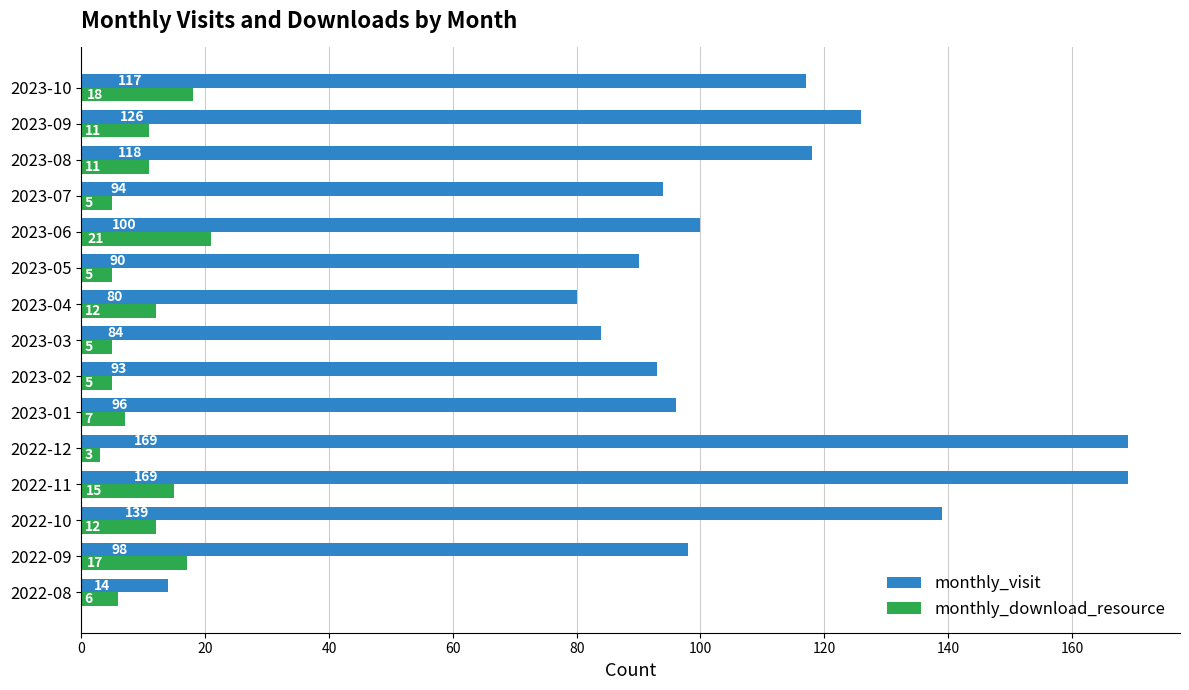

The value of monthly_visit at 2023-07 is 37. True or false?

False